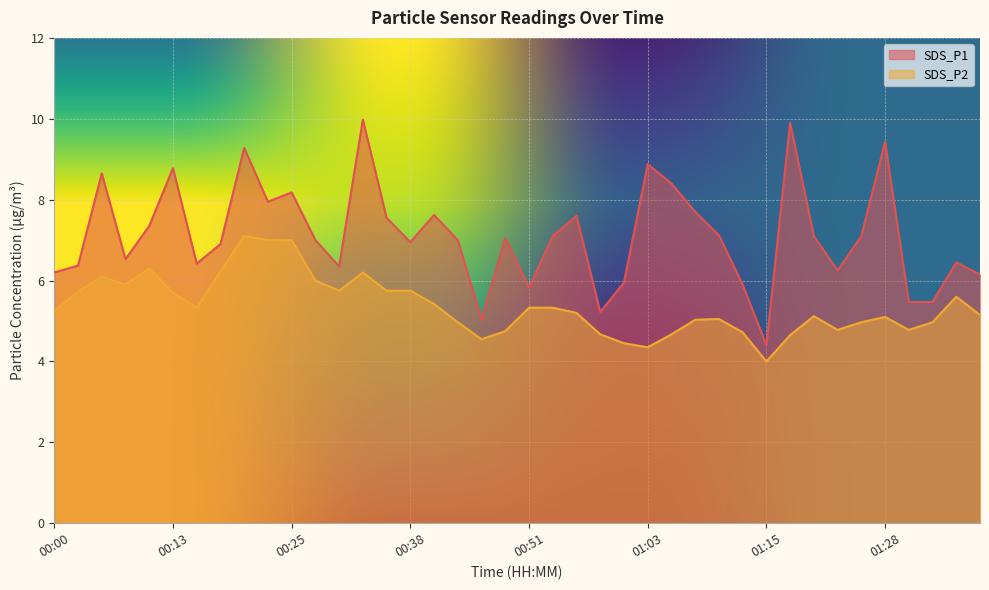

Reading left to right, extract all data points from this chart.

SDS_P1: 6.2	6.4	8.7	6.5	7.3	8.8	6.4	6.9	9.3	8.0	8.2	7.0	6.3	10.0	7.5	7.0	7.6	7.0	5.0	7.0	5.8	7.1	7.6	5.2	6.0	8.9	8.4	7.7	7.1	5.9	4.4	9.9	7.1	6.2	7.1	9.4	5.5	5.5	6.5	6.2
SDS_P2: 5.2	5.7	6.1	5.9	6.3	5.7	5.3	6.2	7.1	7.0	7.0	6.0	5.8	6.2	5.8	5.8	5.4	5.0	4.5	4.8	5.3	5.3	5.2	4.7	4.5	4.3	4.7	5.0	5.0	4.7	4.0	4.7	5.1	4.8	5.0	5.1	4.8	5.0	5.6	5.2